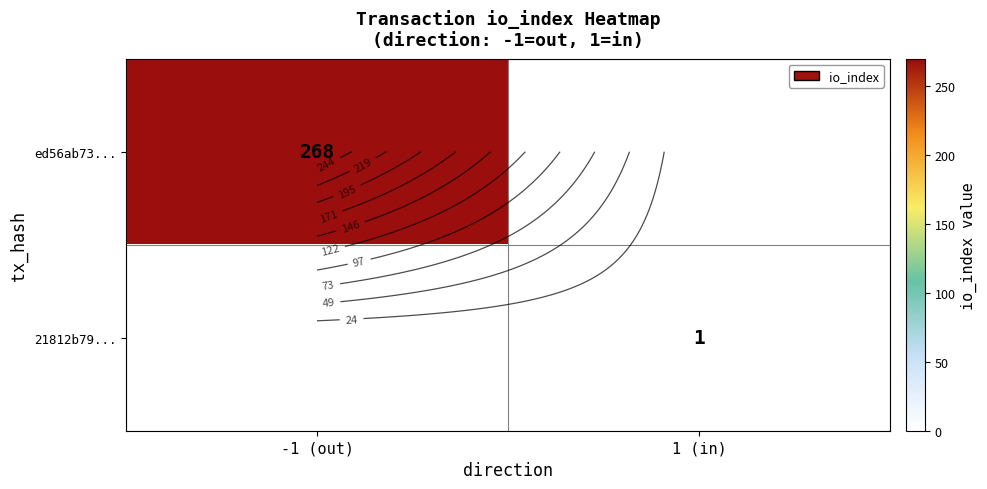

True or false: 21812b79... has a value of 1.0 at 1 (in).

True